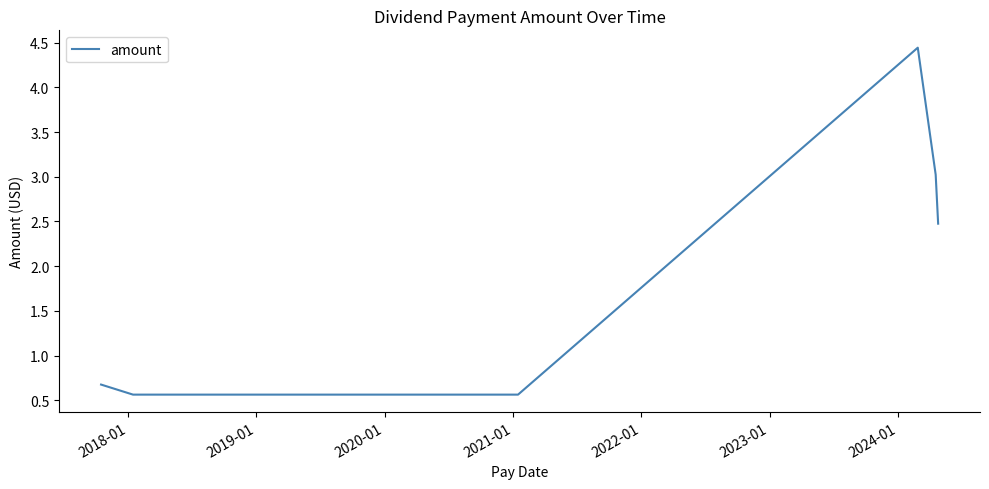

What is the smallest value displayed?

0.6